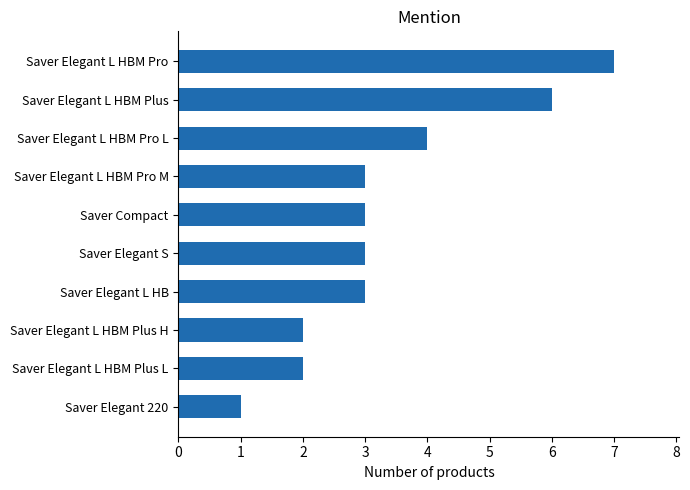

What is the difference between the maximum and second lowest values?

5